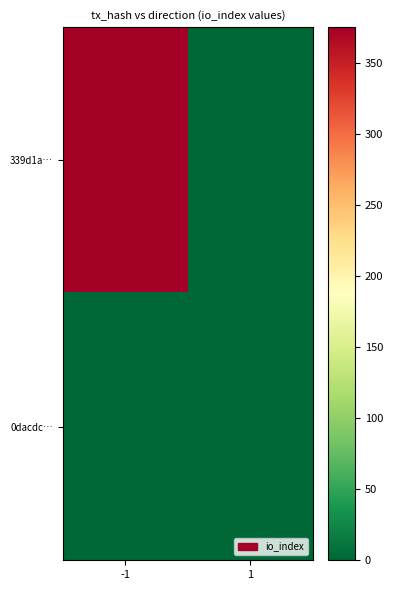

List the series in order of their peak value, highest first.

339d1a…, 0dacdc…